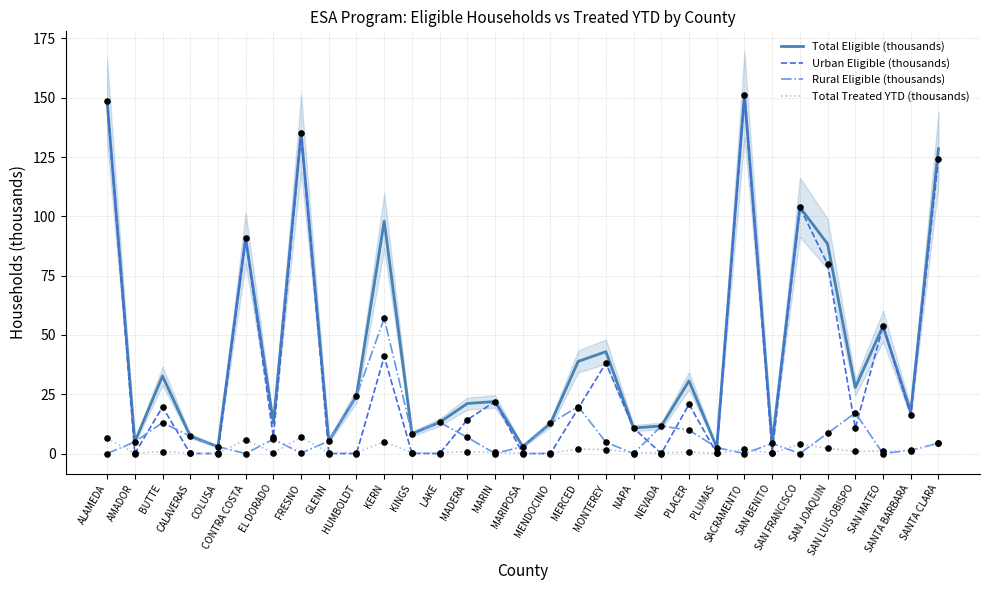

Is the value of Total Treated YTD (thousands) at CALAVERAS greater than the value of Total Eligible (thousands) at MERCED?

No